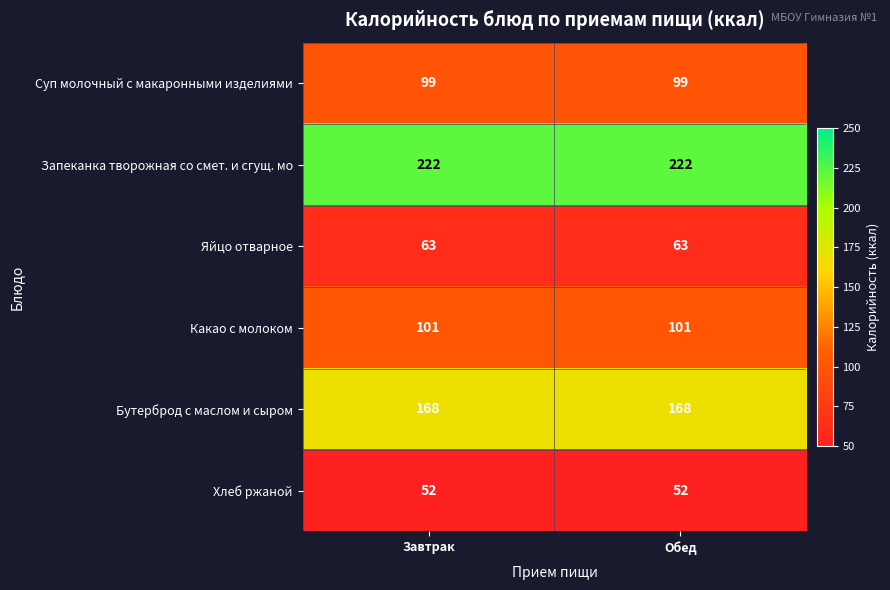

Is the value of Яйцо отварное at Обед greater than the value of Бутерброд с маслом и сыром at Обед?

No